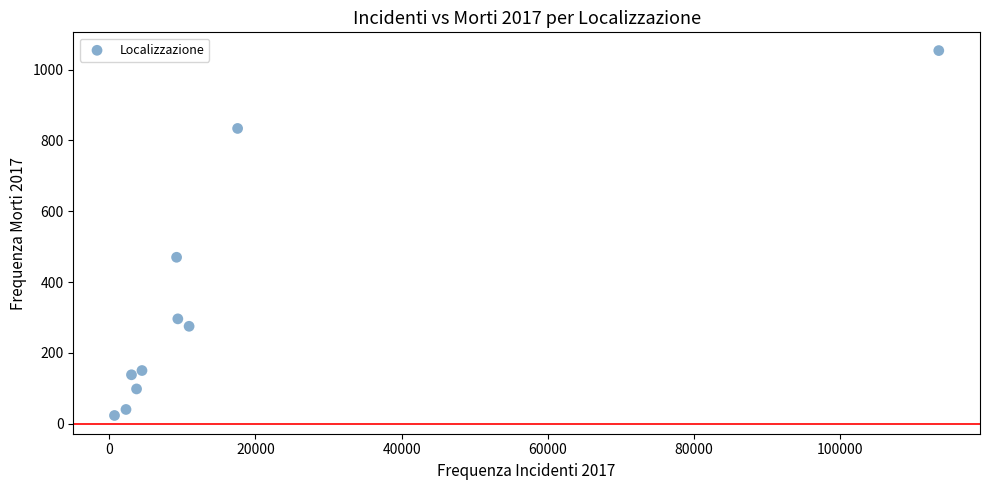

What Y value in the scatter plot is closest to 538?

470